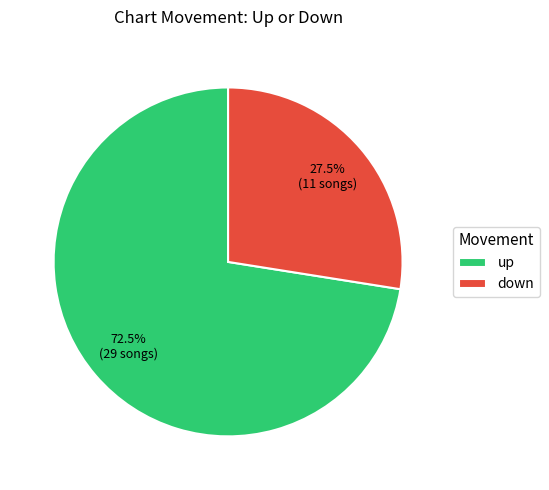

What percentage do up and down together represent?

100.0%